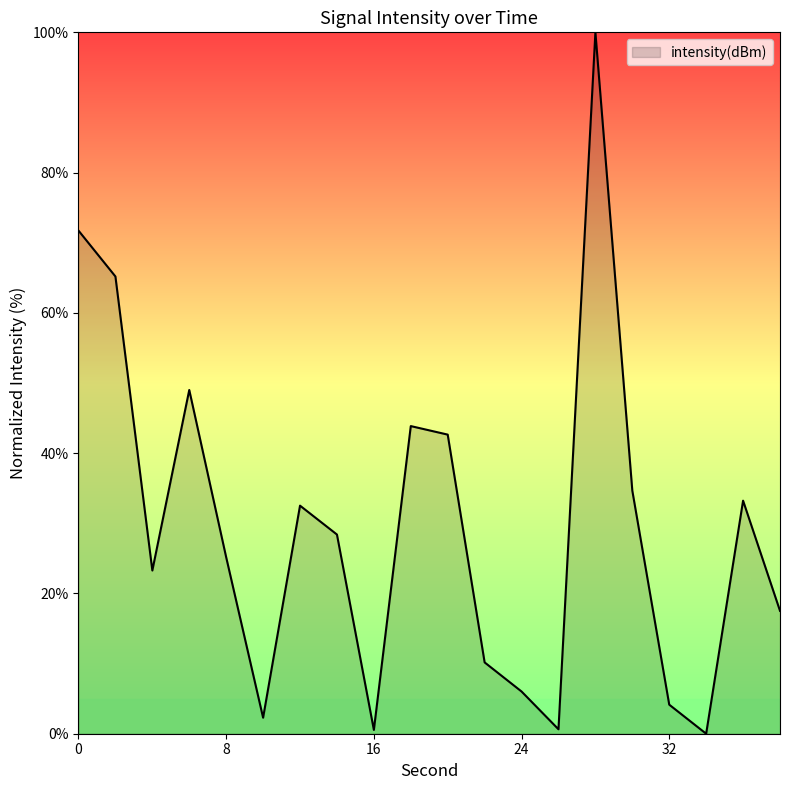

What is the greatest value displayed?

100.0